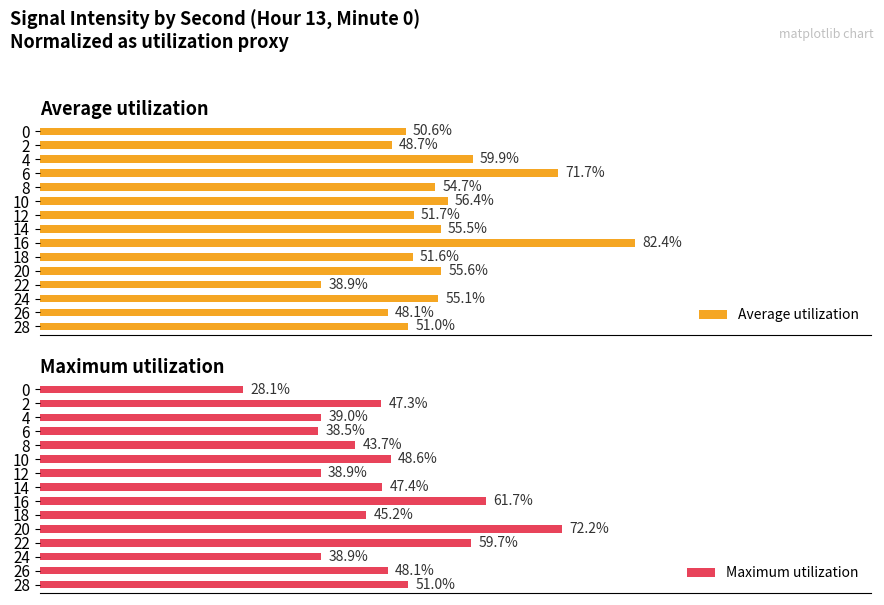

Rank the categories by Average utilization value from highest to lowest.

16, 6, 4, 10, 20, 14, 24, 8, 12, 18, 28, 0, 2, 26, 22